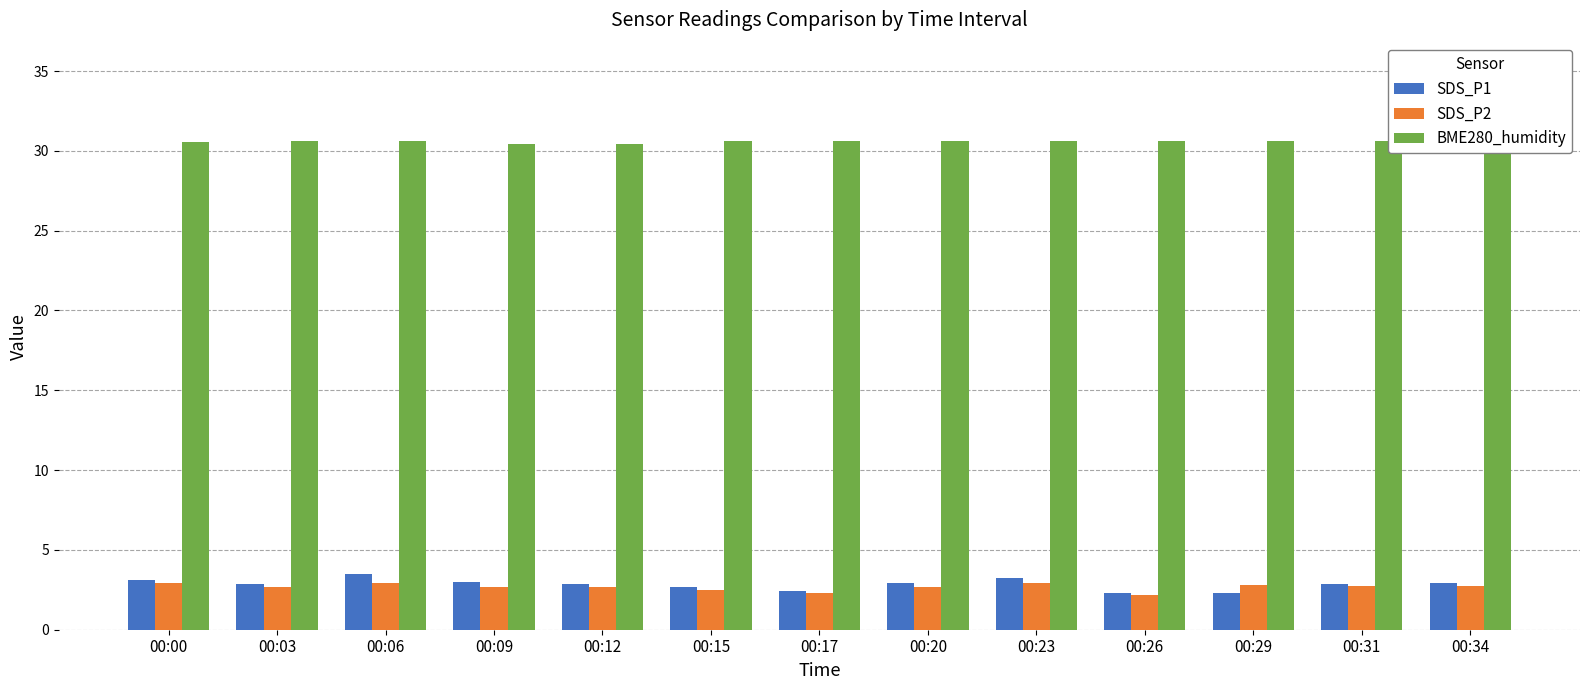

What is the minimum value shown in the chart?

2.2